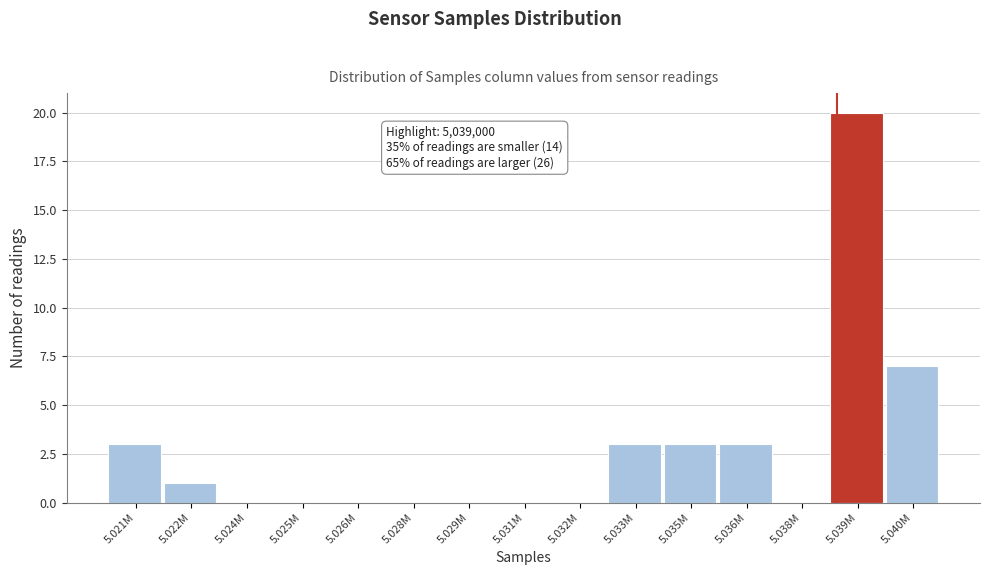

Reading right to left, extract all data points from this chart.

5.040M=7	5.039M=20	5.038M=0	5.036M=3	5.035M=3	5.033M=3	5.032M=0	5.031M=0	5.029M=0	5.028M=0	5.026M=0	5.025M=0	5.024M=0	5.022M=1	5.021M=3